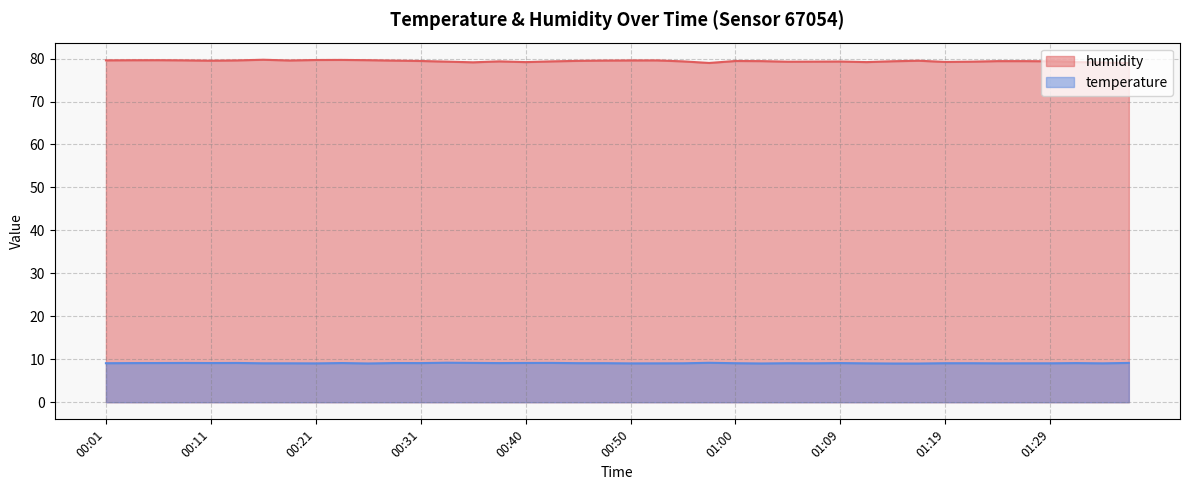

Reading left to right, extract all data points from this chart.

humidity: 79.6	79.6	79.6	79.6	79.5	79.6	79.7	79.5	79.7	79.7	79.6	79.5	79.4	79.3	79.1	79.3	79.2	79.3	79.5	79.5	79.6	79.6	79.3	79.0	79.4	79.4	79.3	79.3	79.3	79.2	79.4	79.5	79.2	79.3	79.4	79.4	79.4	79.2	79.1	79.0
temperature: 9.1	9.1	9.1	9.1	9.1	9.1	9.1	9.1	9.0	9.1	9.0	9.1	9.1	9.2	9.2	9.1	9.1	9.2	9.1	9.1	9.0	9.1	9.1	9.2	9.1	9.0	9.1	9.1	9.1	9.1	9.0	9.0	9.1	9.1	9.1	9.1	9.1	9.1	9.1	9.2